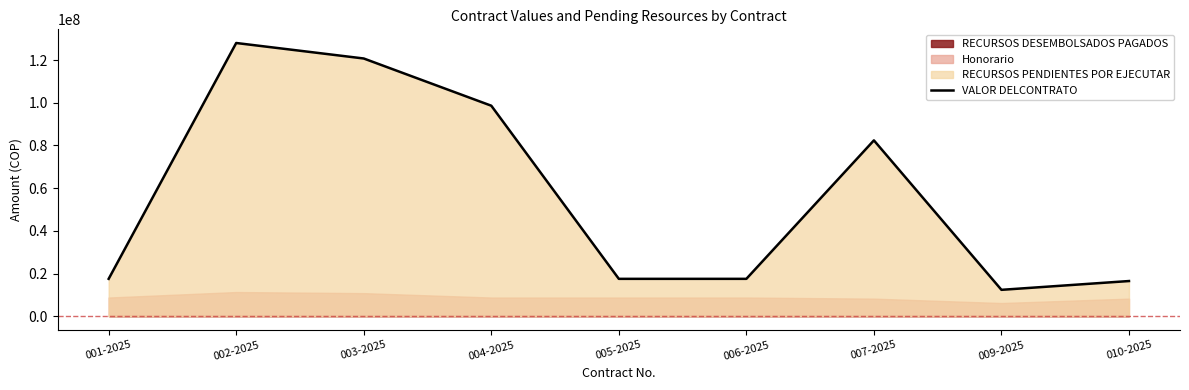

Reading left to right, what are all the values shown in this chart?

001-2025=17510000	002-2025=128029000	003-2025=120767500	004-2025=98639667	005-2025=17510000	006-2025=17510000	007-2025=82400000	009-2025=12360000	010-2025=16480000